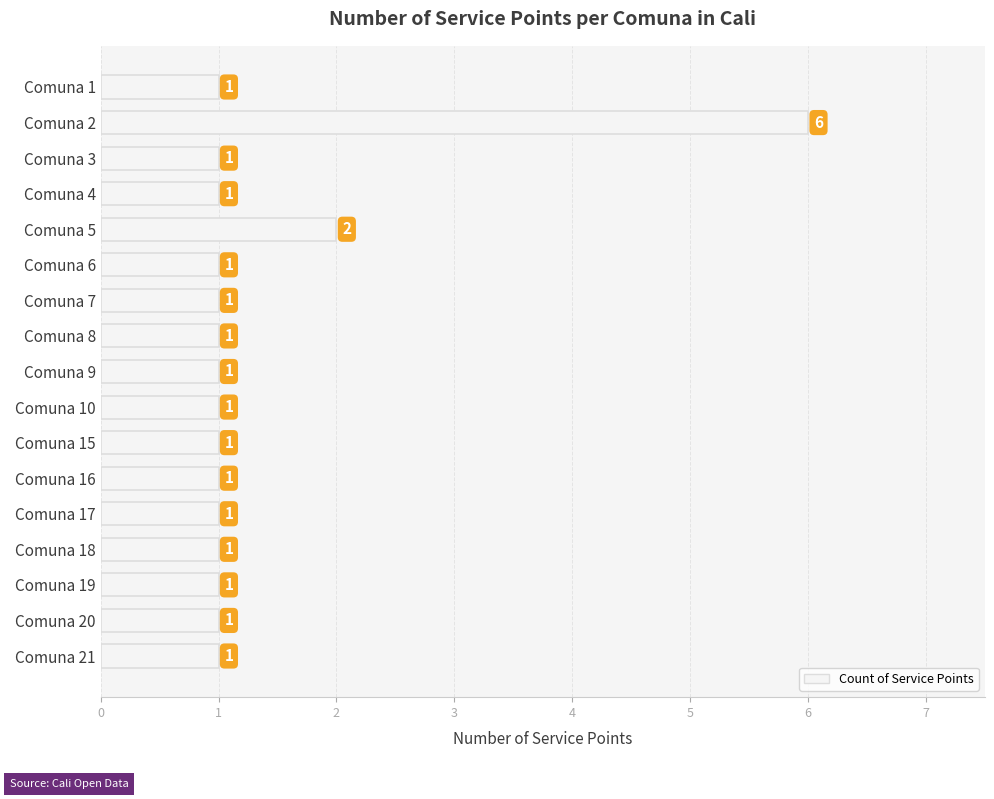

True or false: the data shows 1 at Comuna 15.

True